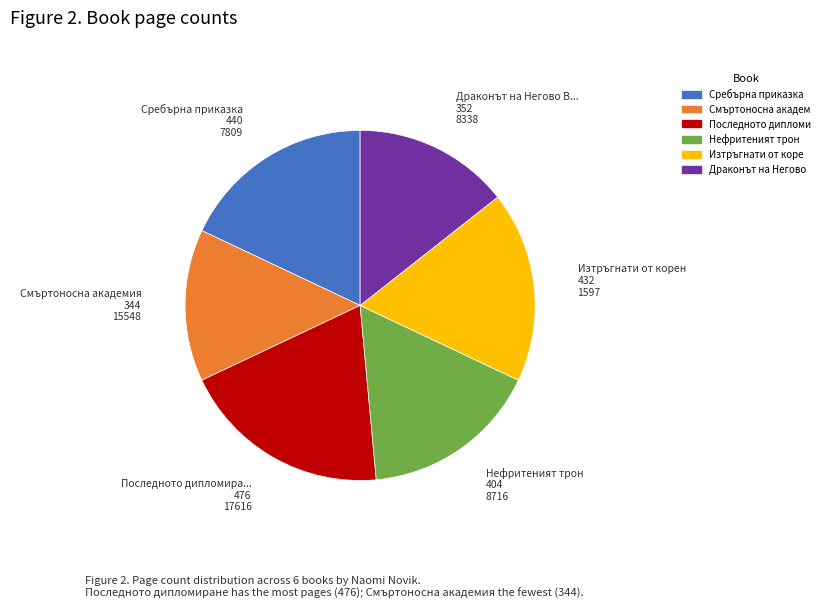

How many segments does this pie chart have?

6